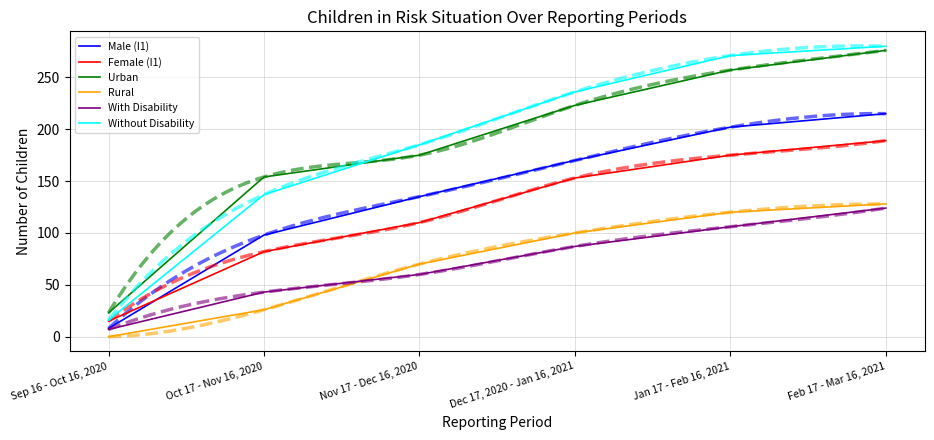

Reading right to left, what are all the values shown in this chart?

Male (I1): 215	202	170	135	98	8
Female (I1): 189	175	153	110	82	15
Urban: 276	257	223	175	154	23
Rural: 128	120	100	70	26	0
With Disability: 124	106	87	60	43	7
Without Disability: 280	271	236	185	137	16